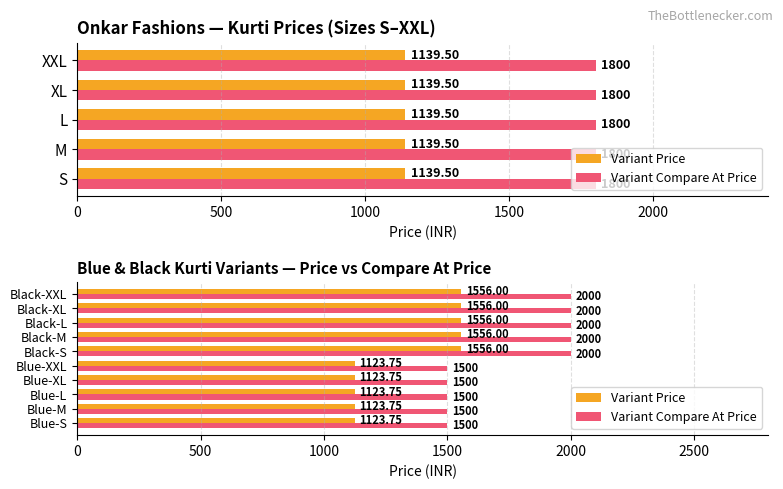

The Variant Compare At Price series shows 863.8 at Black-L. True or false?

False